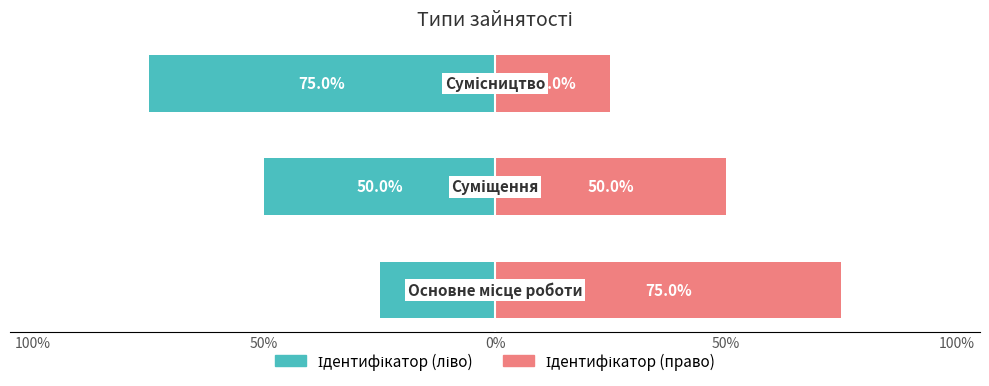

What is the difference between the Ідентифікатор (право) values at 50% and 0%?

25